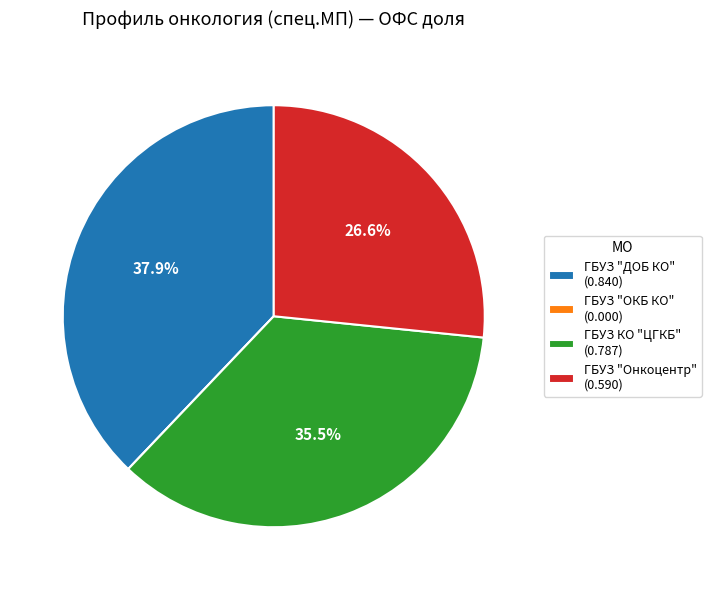

Does ГБУЗ "ДОБ КО" (0.840) account for over 50% of the chart?

No